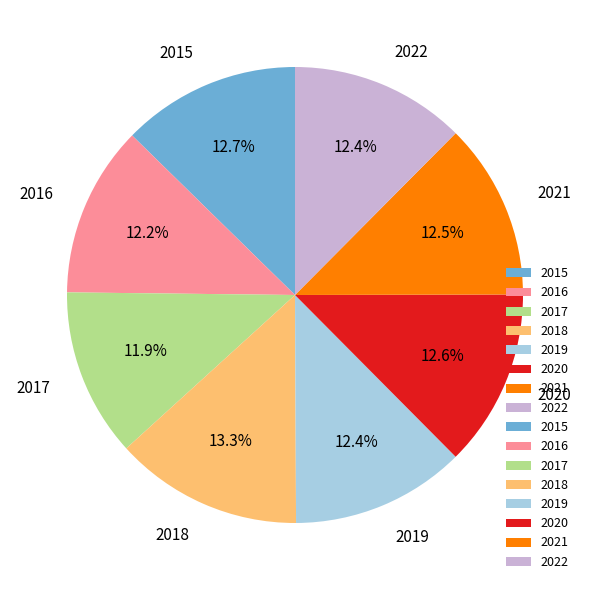

How many segments does this pie chart have?

8